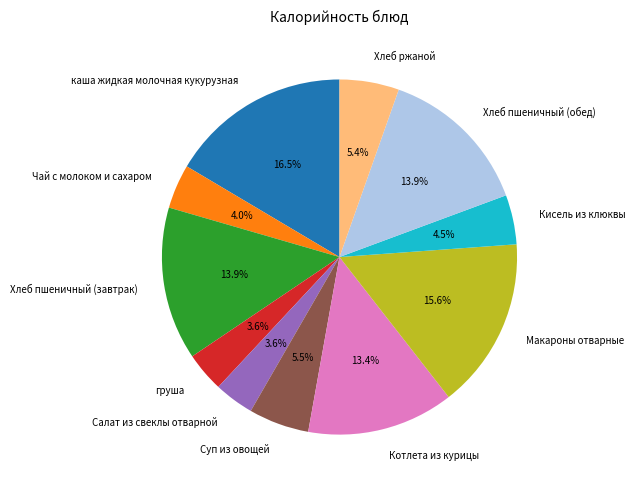

What is the ratio of the value at Макароны отварные to the value at Суп из овощей?

2.8